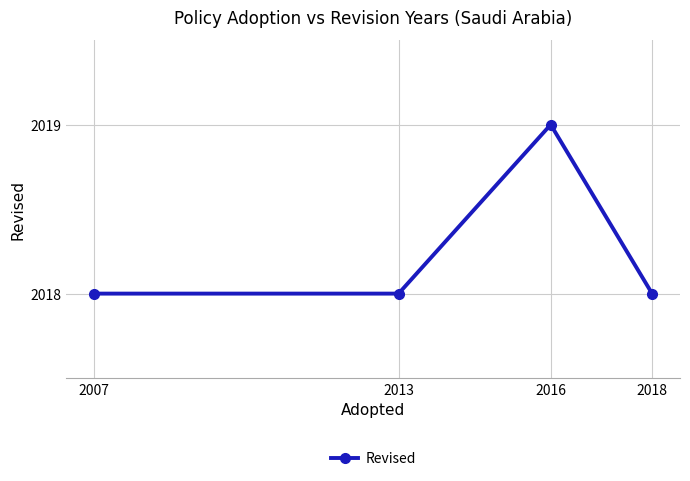

Approximately how many times larger is the value at 2013 compared to 2018?

1.0